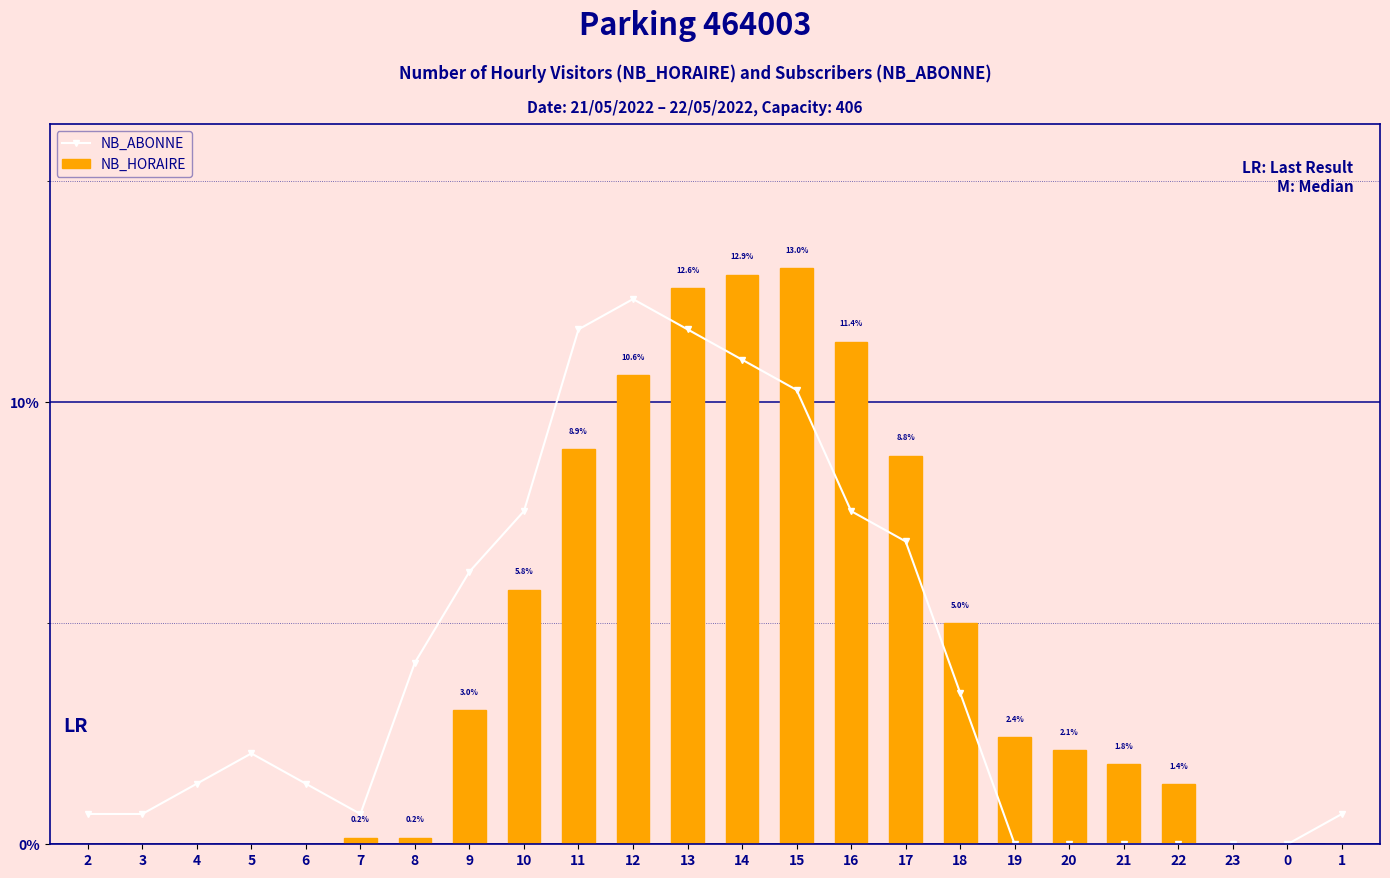

Does the chart contain any negative values?

No